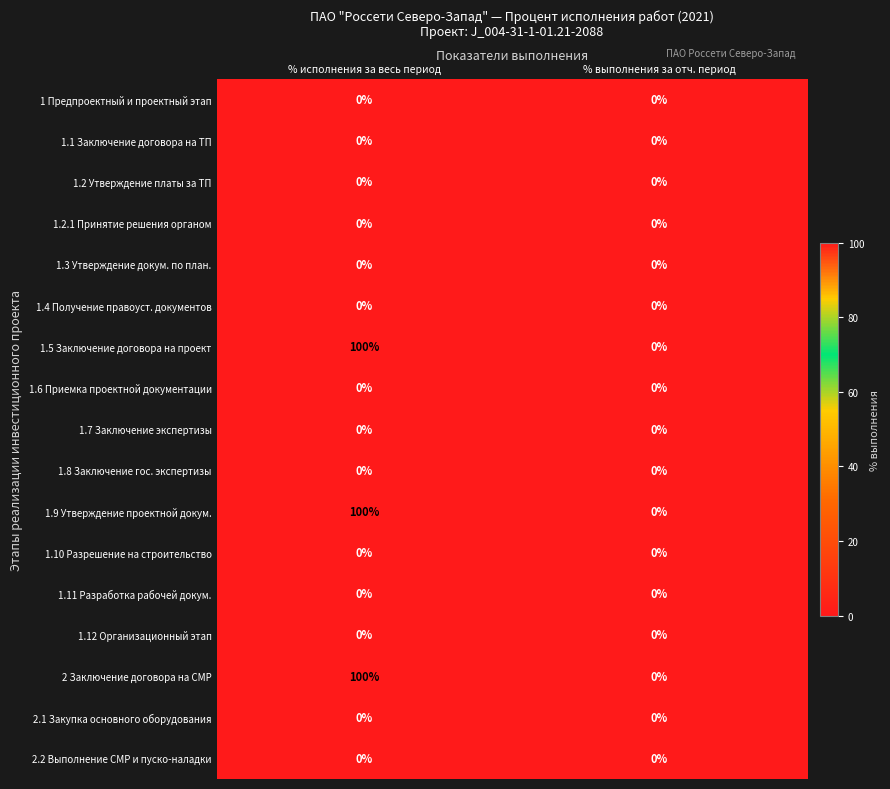

What is the spread (max minus min) of values at % исполнения за весь период?

100